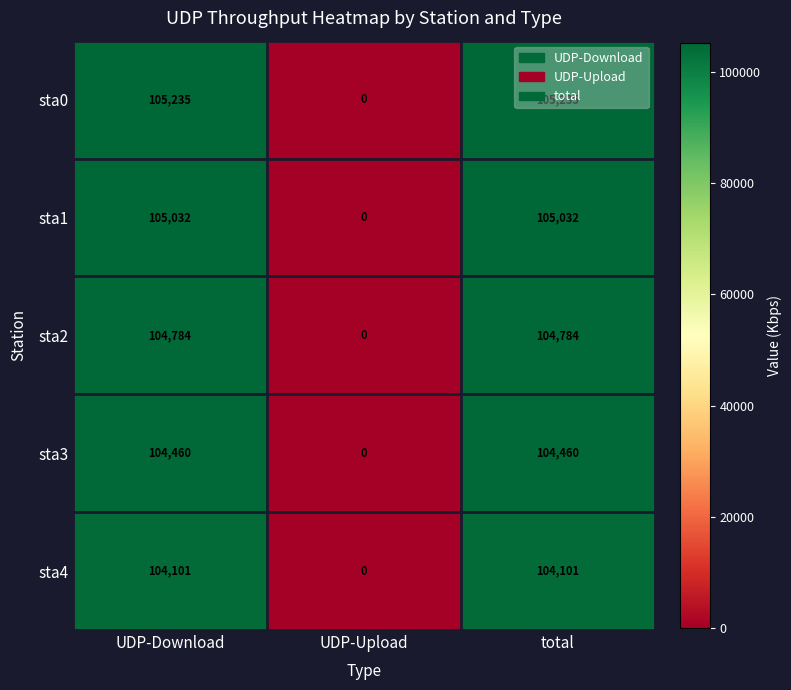

Between UDP-Upload and total, which series saw the biggest shift?

sta0